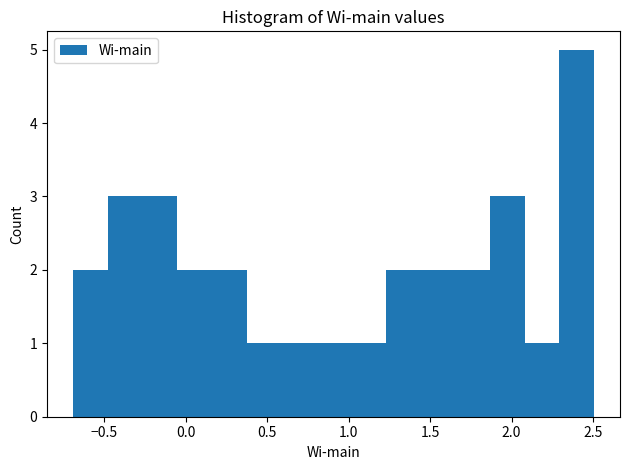

Which range on the x-axis has the tallest bar?

2.30 to 2.50